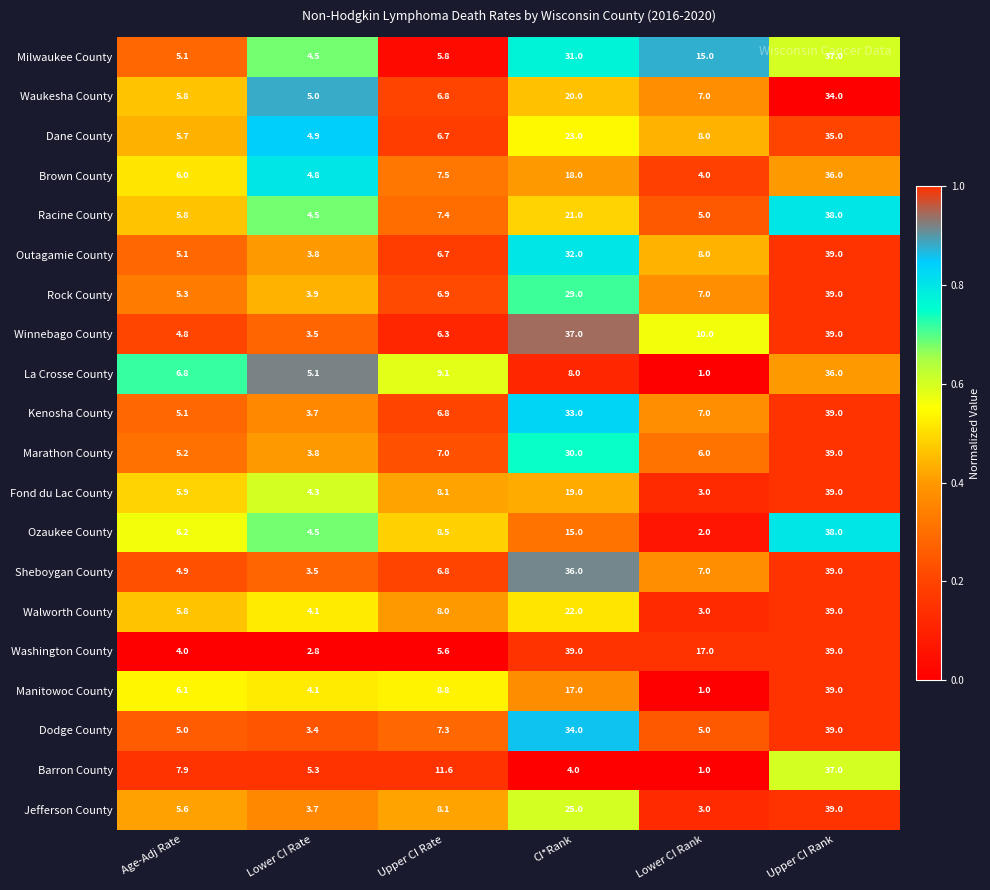

Which series has the largest total across all categories?

Washington County